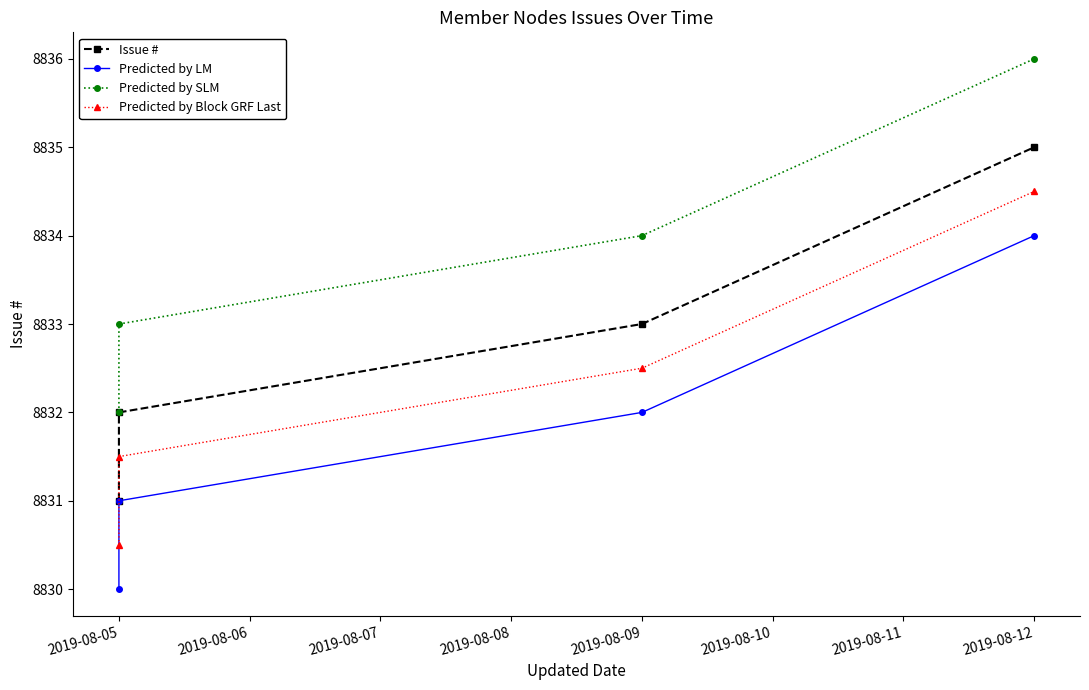

What are all the series names shown in the legend?

Issue #, Predicted by LM, Predicted by SLM, Predicted by Block GRF Last